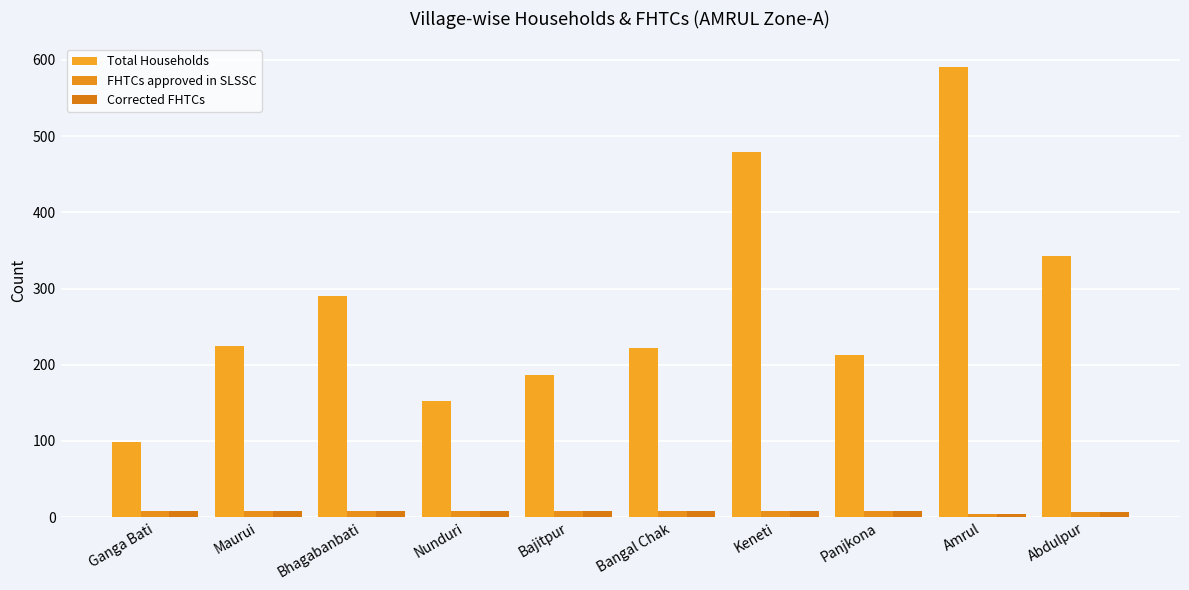

Count the number of data series in this chart.

3